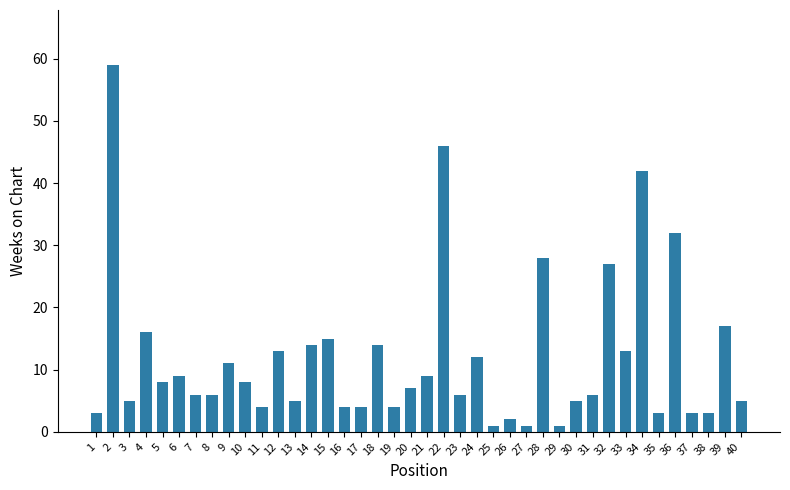

What is the average value?

12